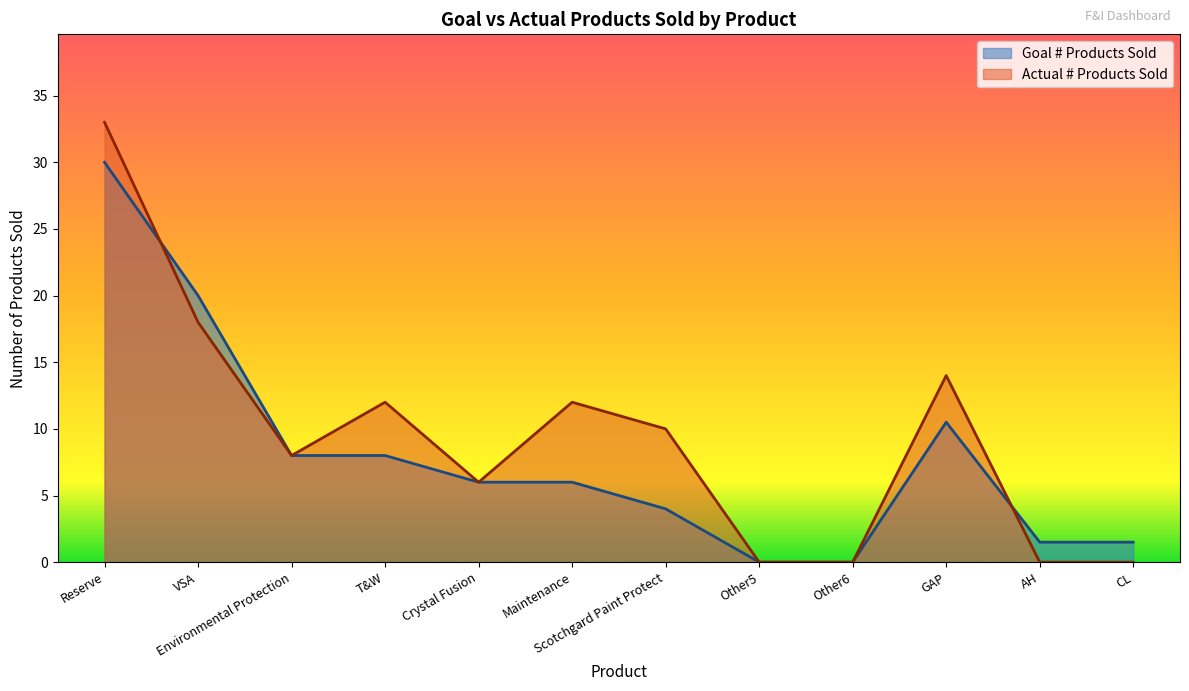

How many lines are shown in the chart?

2